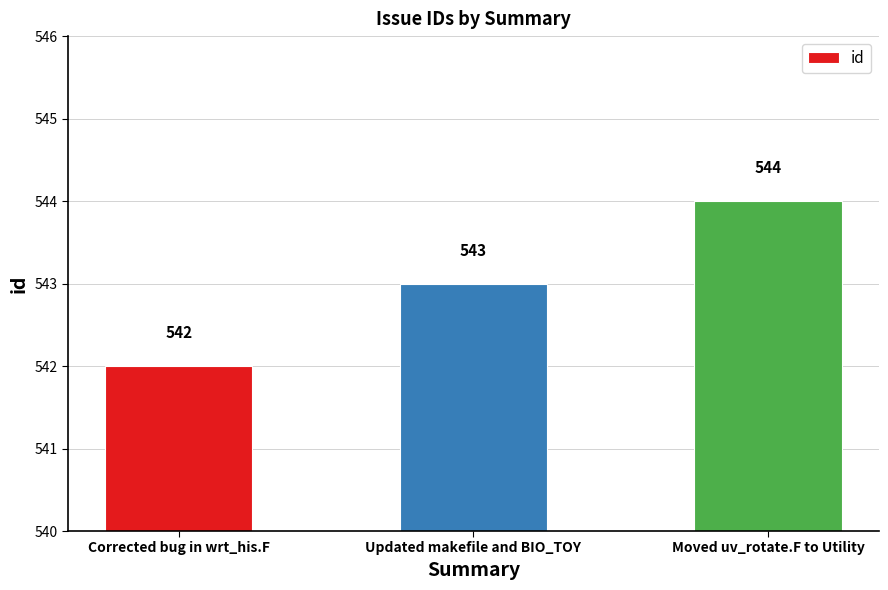

Reading left to right, list all the values displayed in this chart.

542	543	544